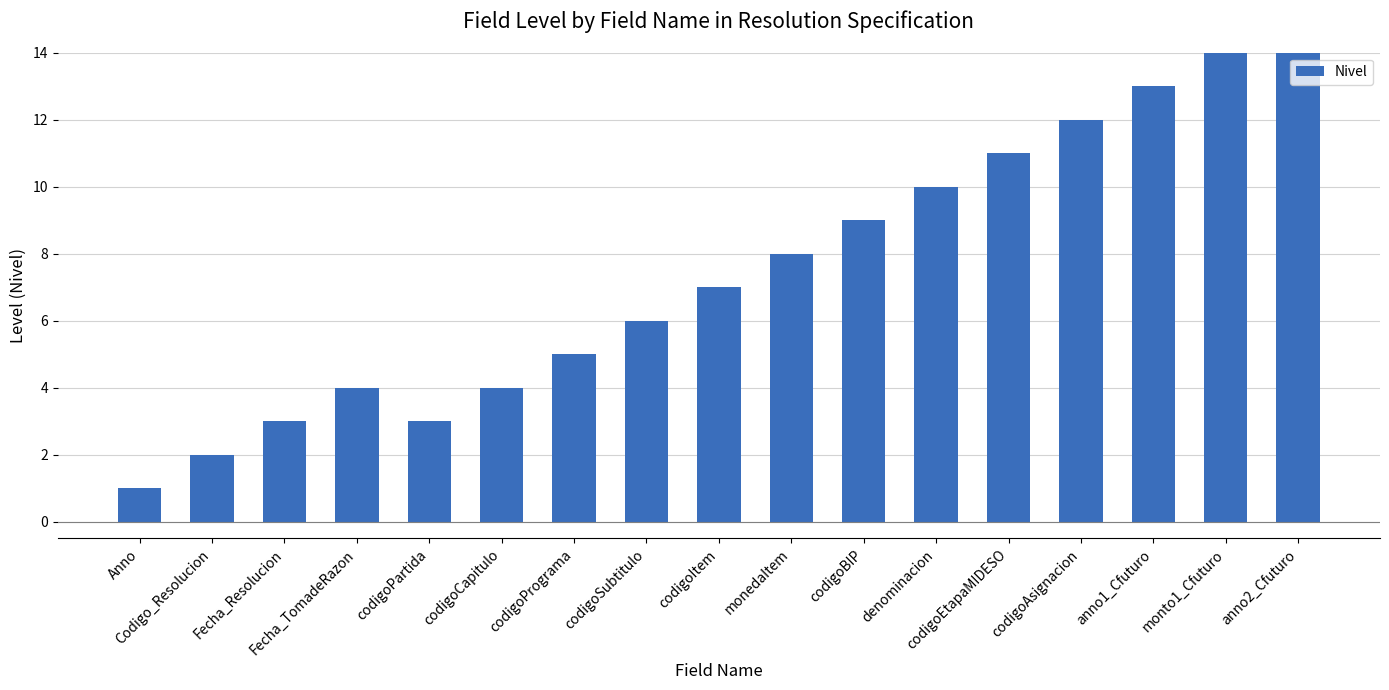

Where is the data nearest to the value 8?

monedaItem